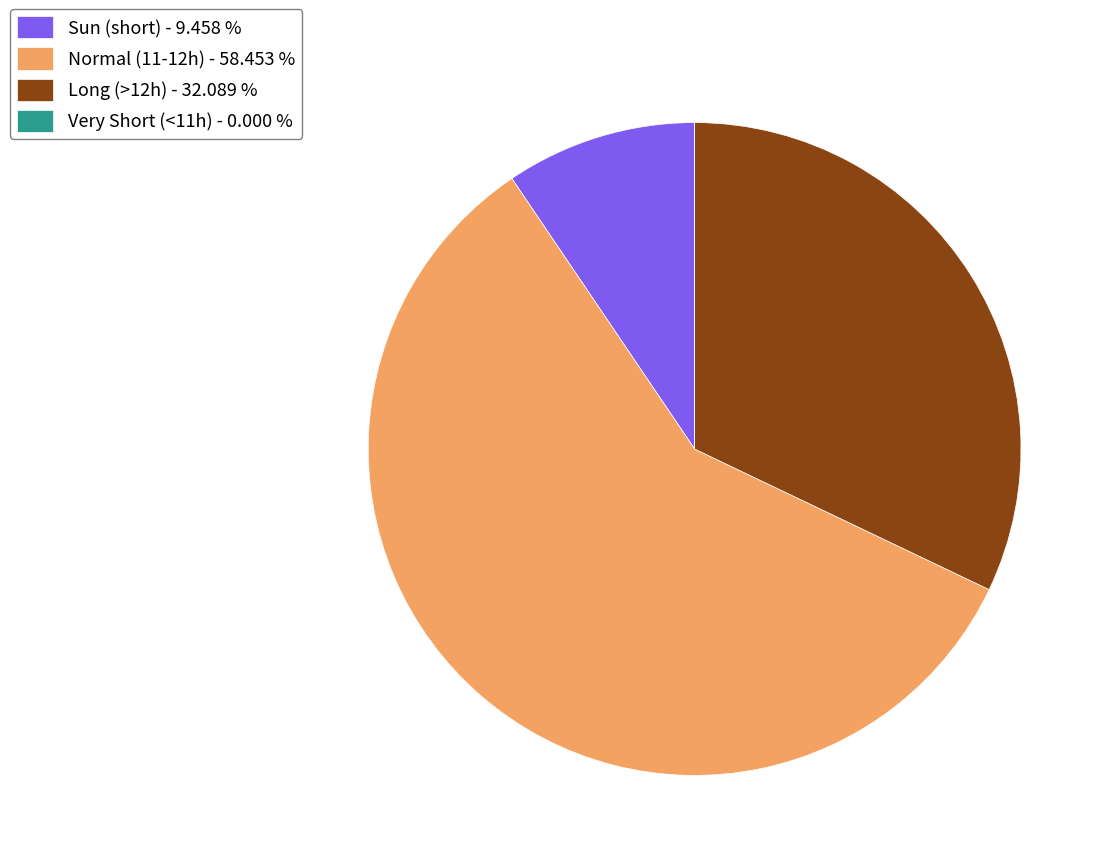

Is Sun (short) - 9.458 % the majority of the pie?

No